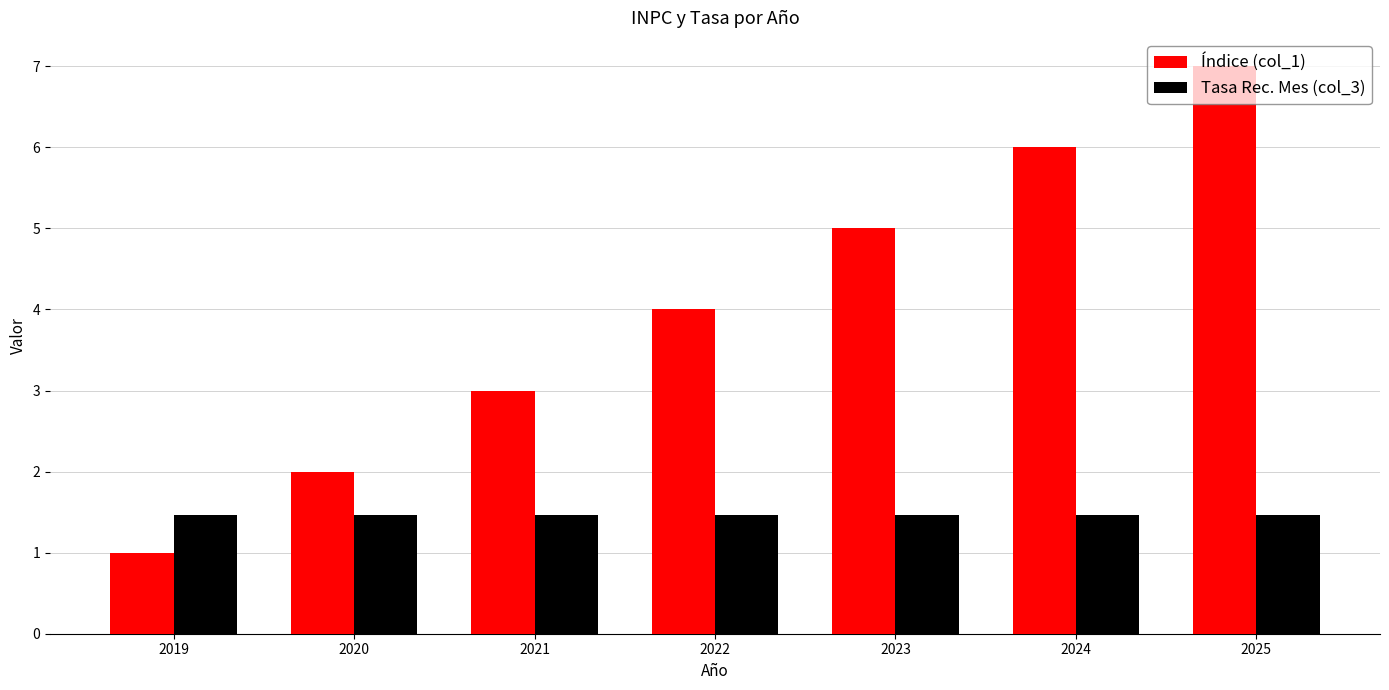

How many values in the Índice (col_1) series are below 4?

3